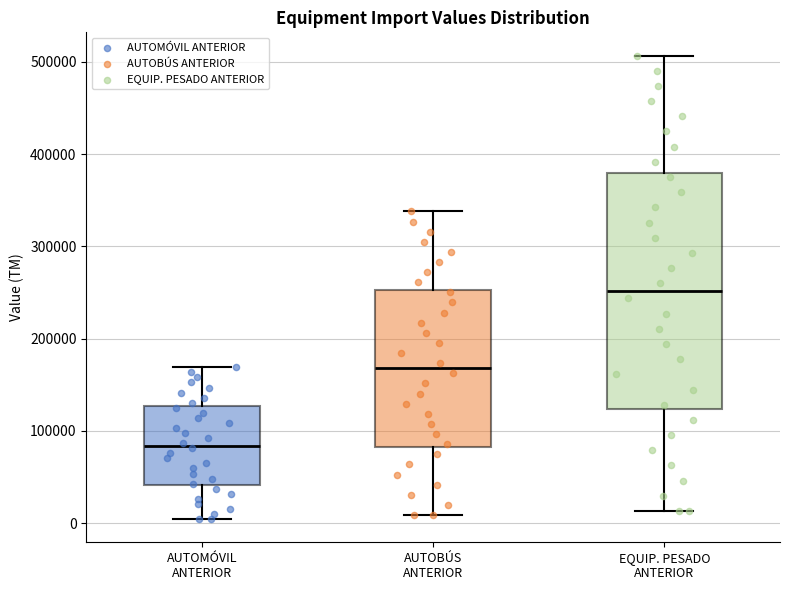

Which box has the highest median line?

EQUIP. PESADO ANTERIOR